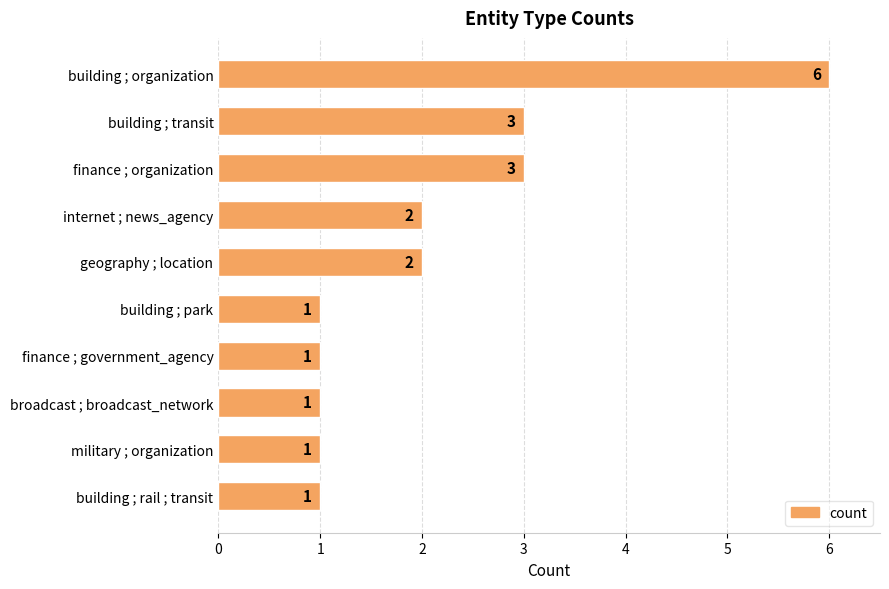

Reading top to bottom, extract all data points from this chart.

6	3	3	2	2	1	1	1	1	1